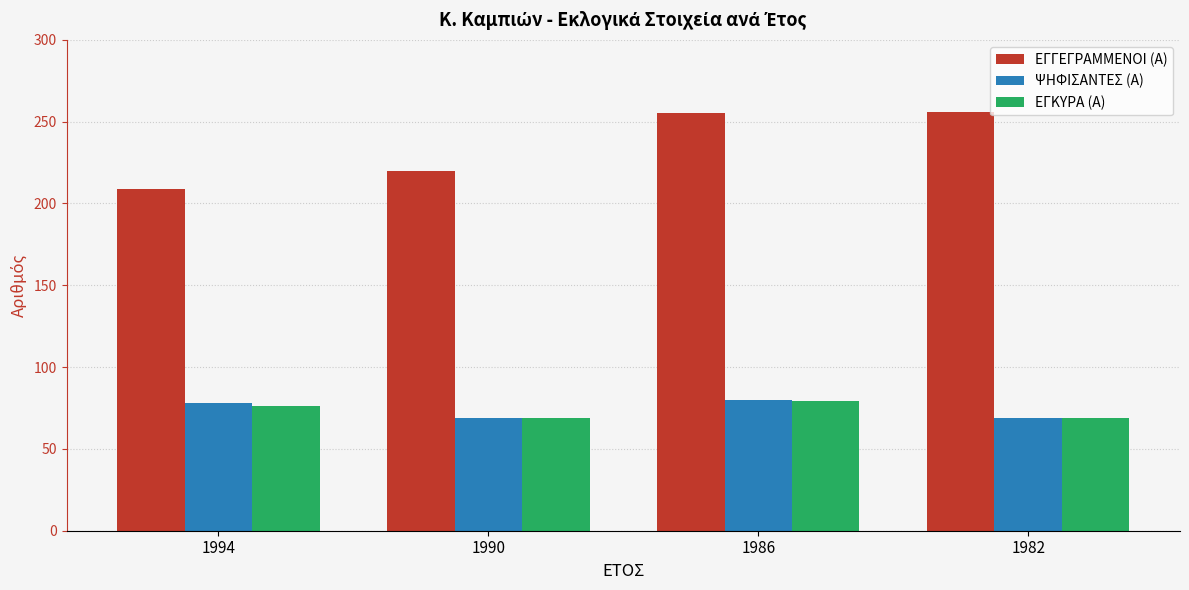

What is the average value of the ΨΗΦΙΣΑΝΤΕΣ (Α) series?

74